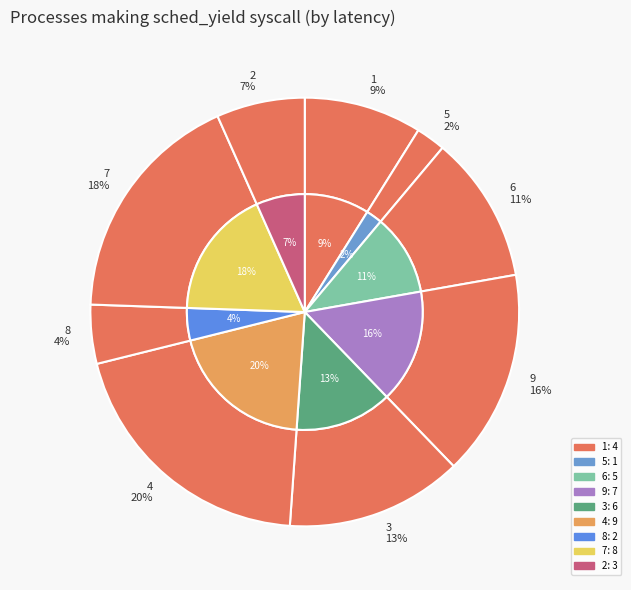

What is the smallest slice in the pie chart?

5